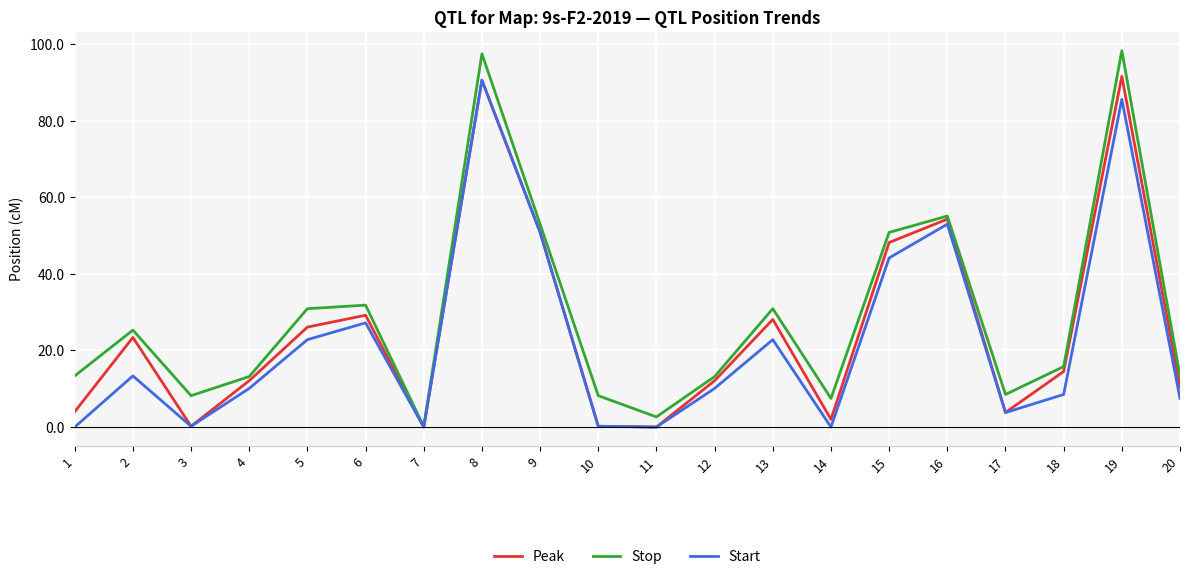

How many lines are shown in the chart?

3